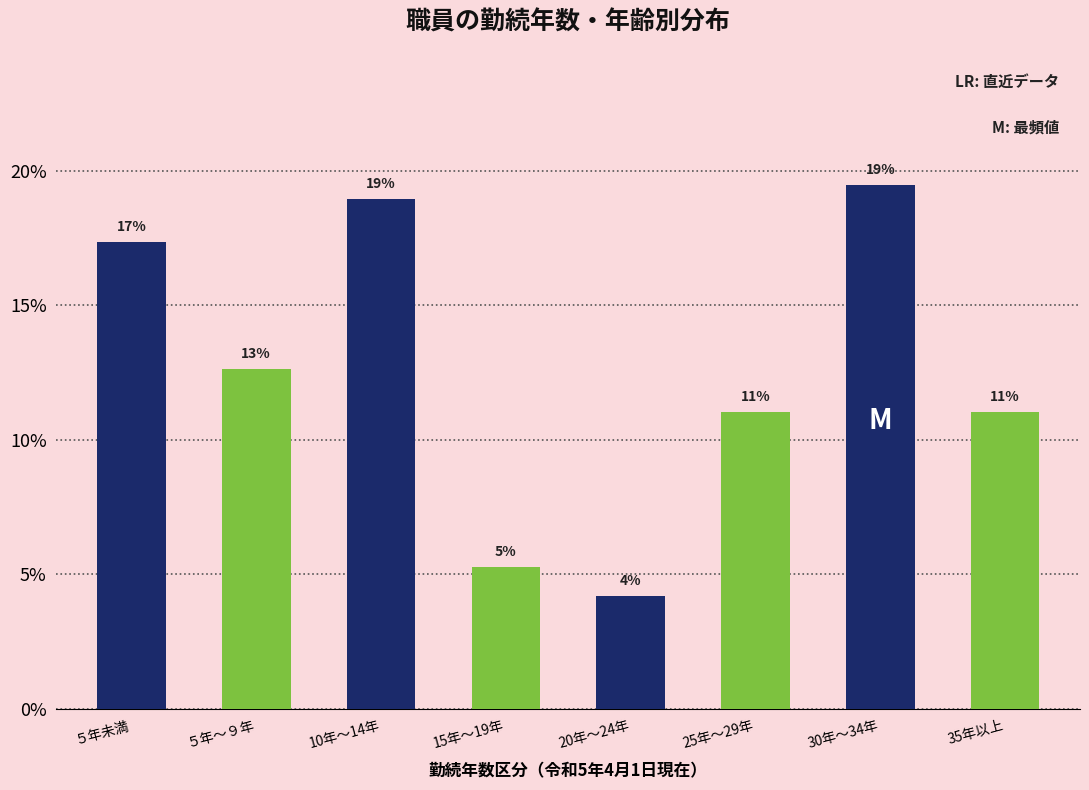

What value does the data have at ５年～９年?

12.6